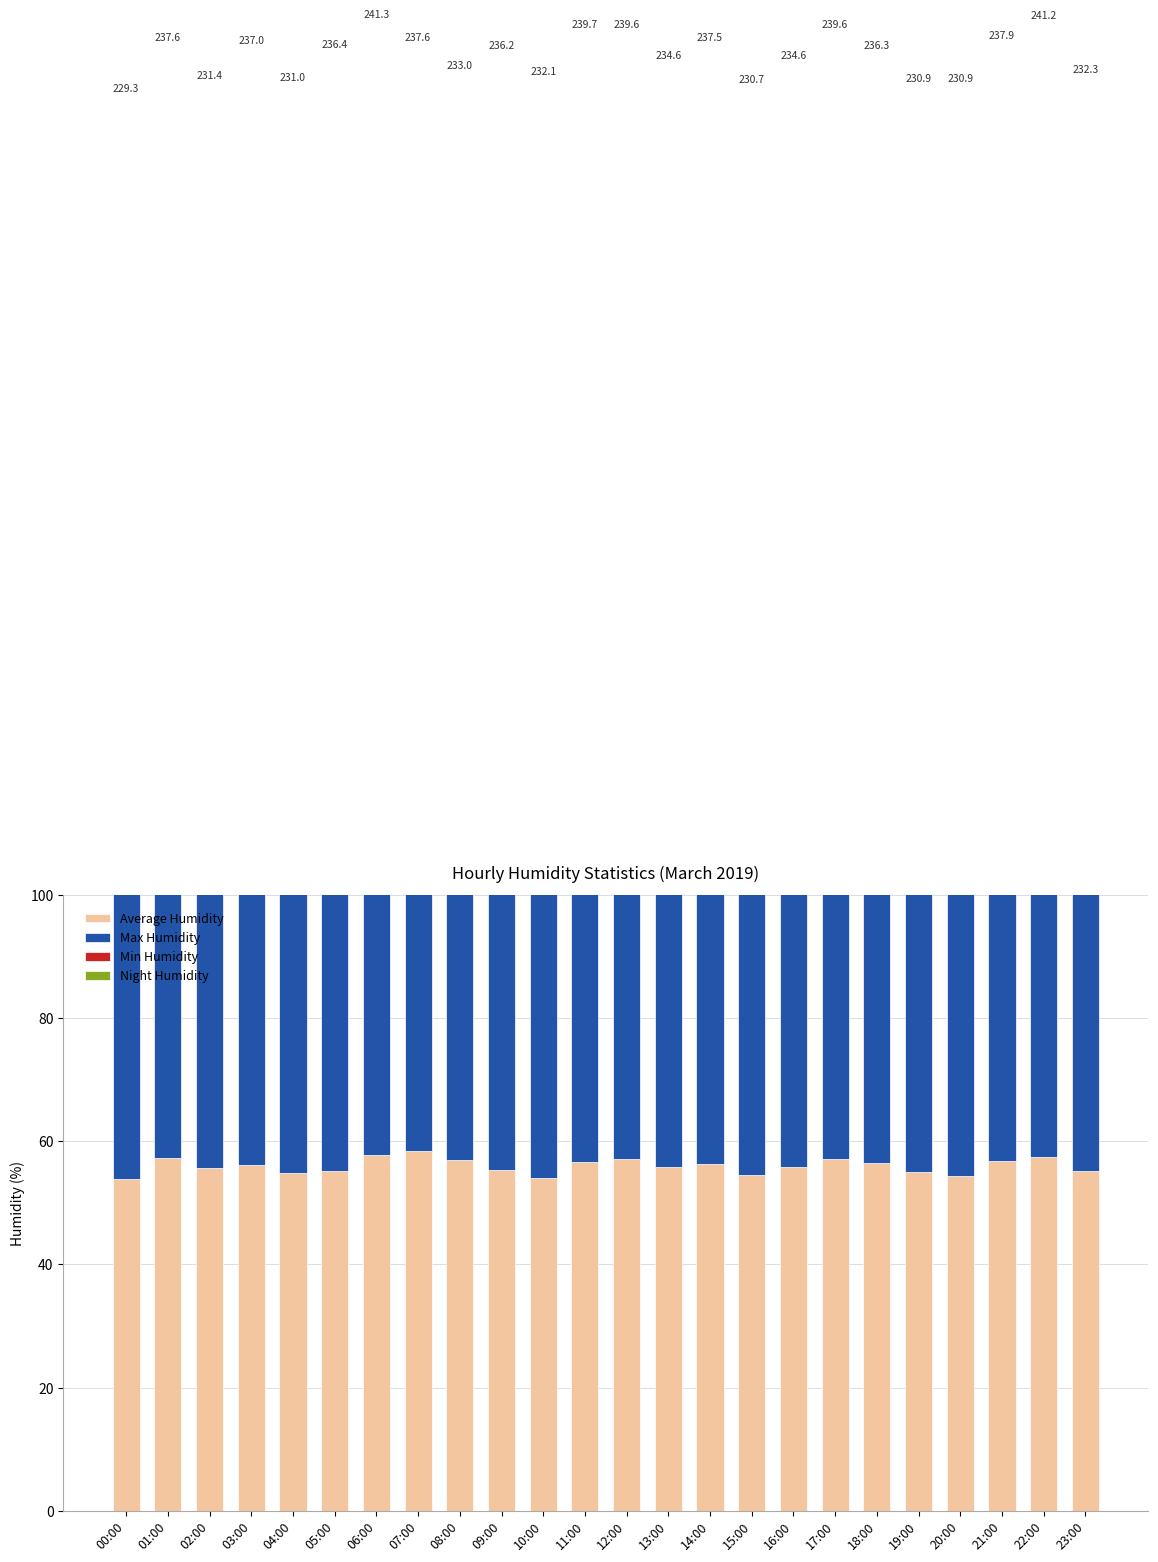

What are all the series names shown in the legend?

Average Humidity, Max Humidity, Min Humidity, Night Humidity